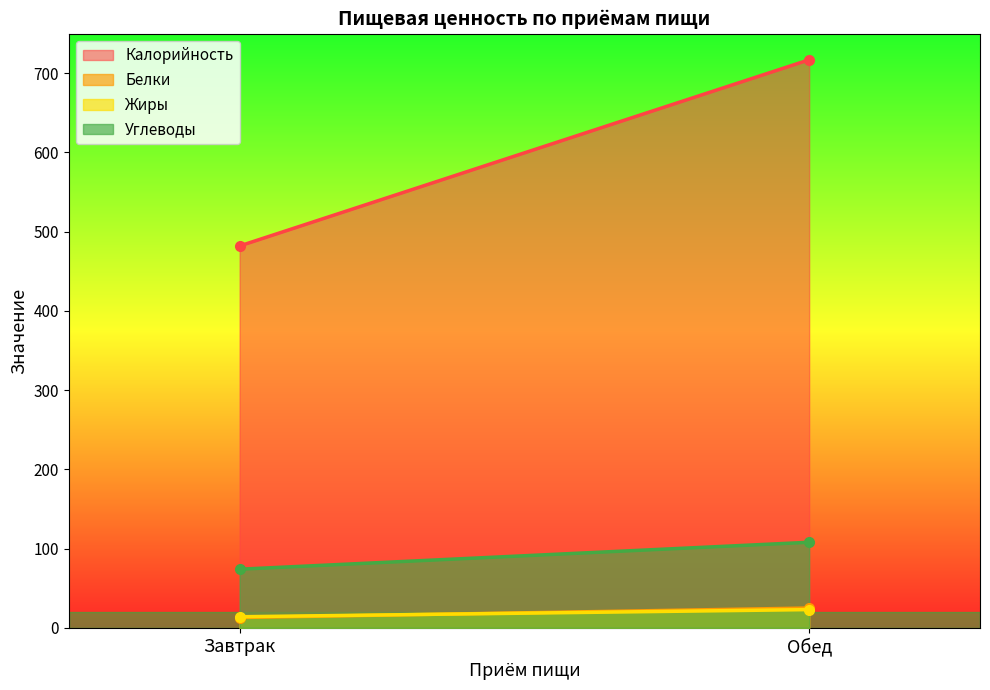

Reading left to right, extract all data points from this chart.

Калорийность: Завтрак=482	Обед=717
Белки: Завтрак=13	Обед=25
Жиры: Завтрак=14	Обед=23
Углеводы: Завтрак=74	Обед=108